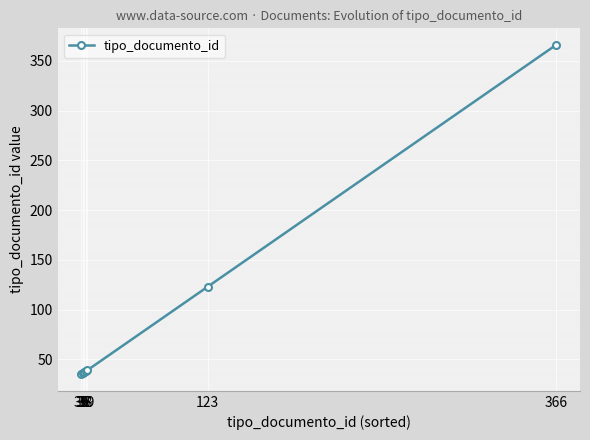

What is the difference between the maximum and minimum values?

331